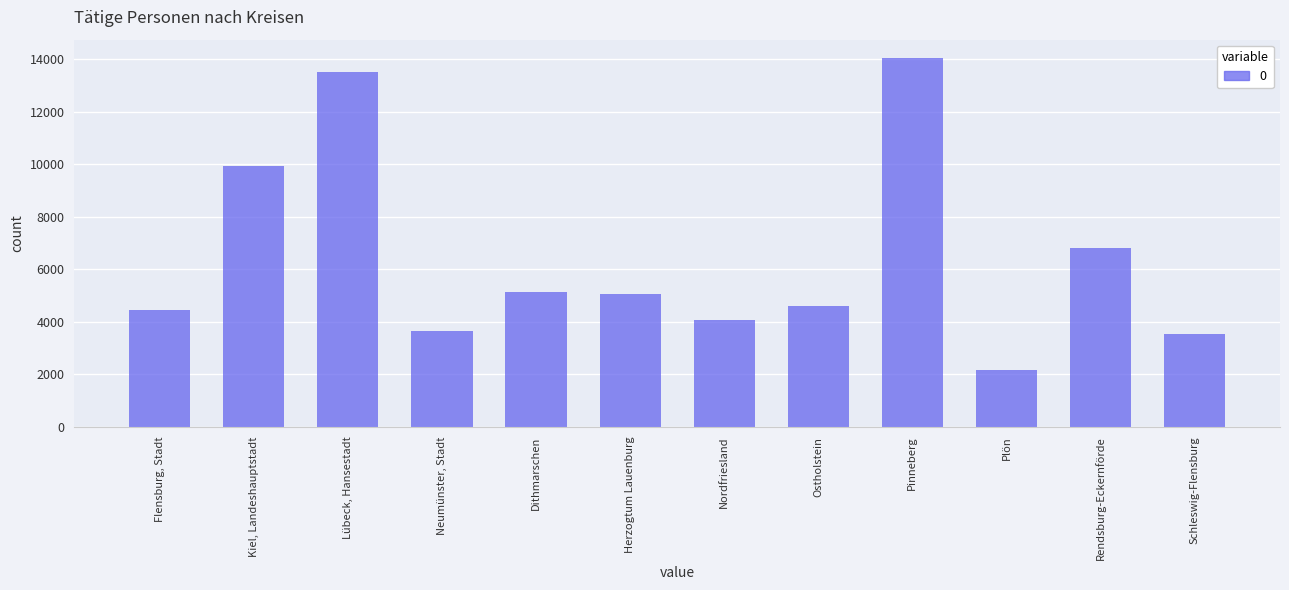

Reading right to left, what are all the values shown in this chart?

Schleswig-Flensburg=3530	Rendsburg-Eckernförde=6807	Plön=2166	Pinneberg=14044	Ostholstein=4595	Nordfriesland=4085	Herzogtum Lauenburg=5046	Dithmarschen=5138	Neumünster, Stadt=3640	Lübeck, Hansestadt=13497	Kiel, Landeshauptstadt=9942	Flensburg, Stadt=4469